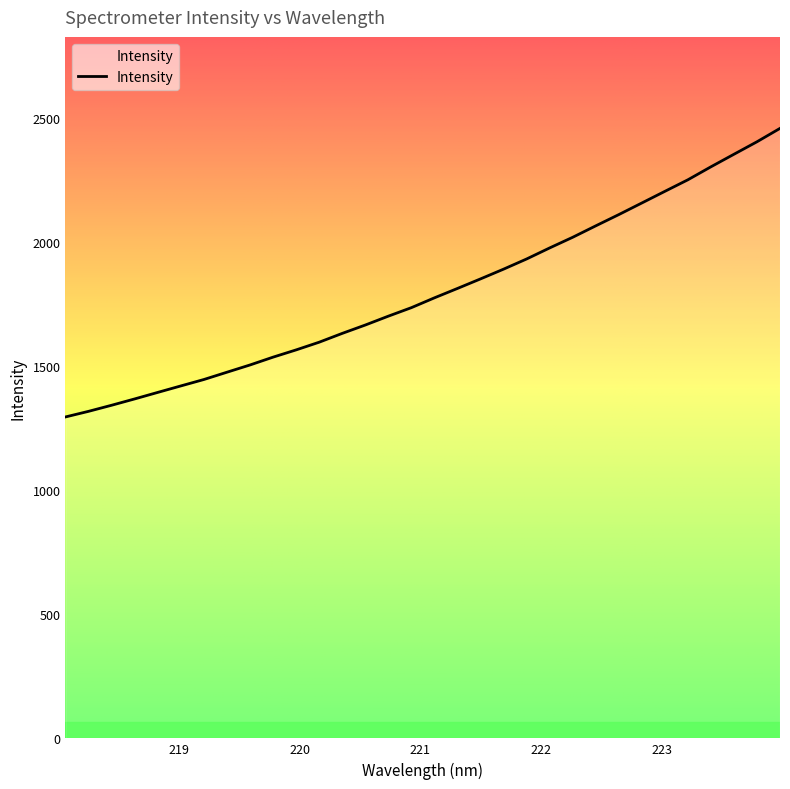

What is the difference between the maximum and minimum values?

1163.0